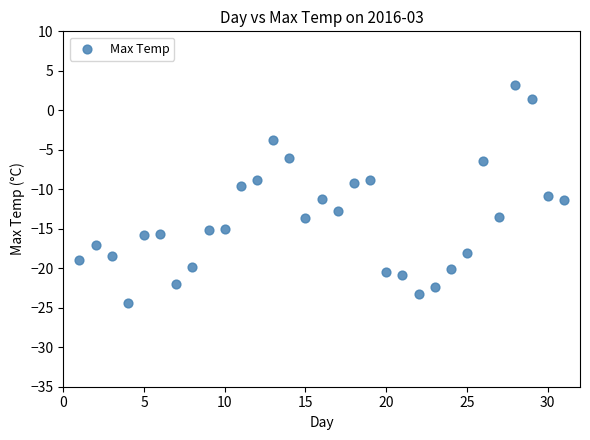

What is the range of X values (max minus min)?

30.0